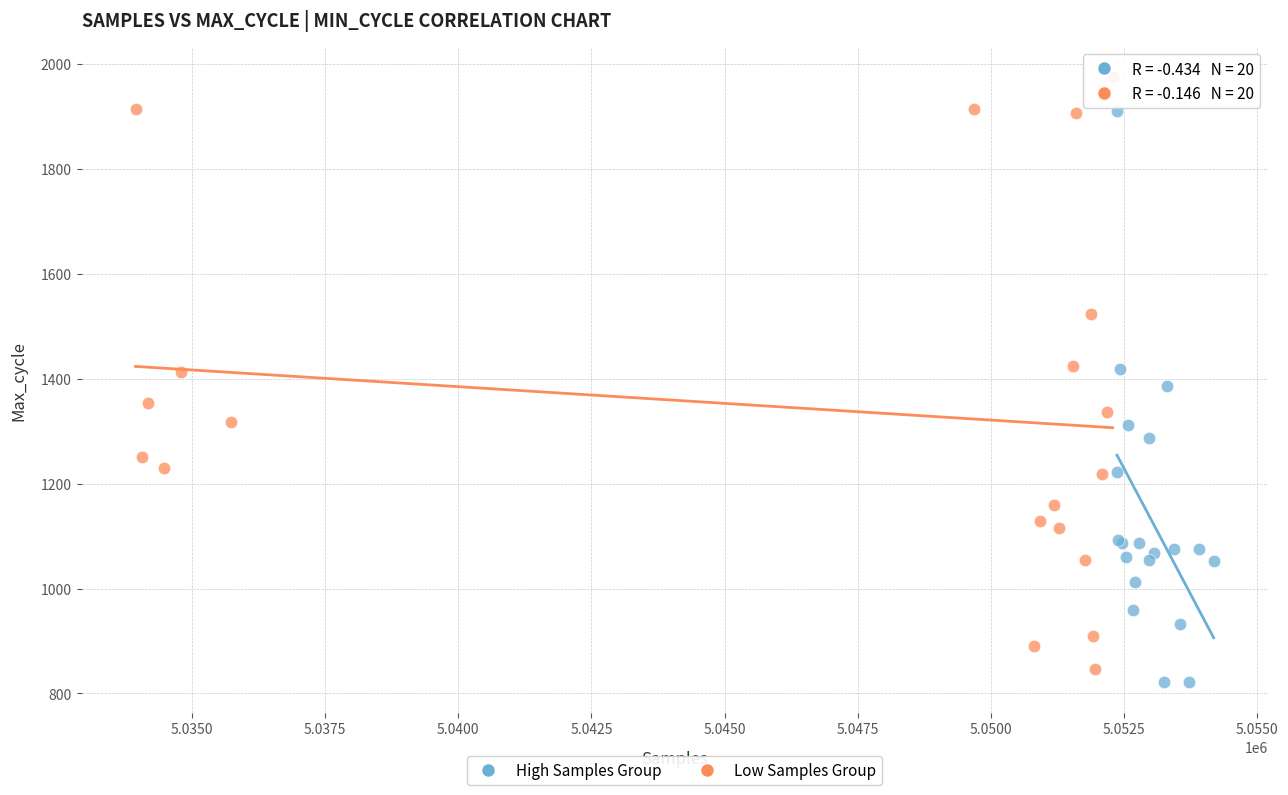

Which series reaches the minimum Y coordinate?

High Samples Group